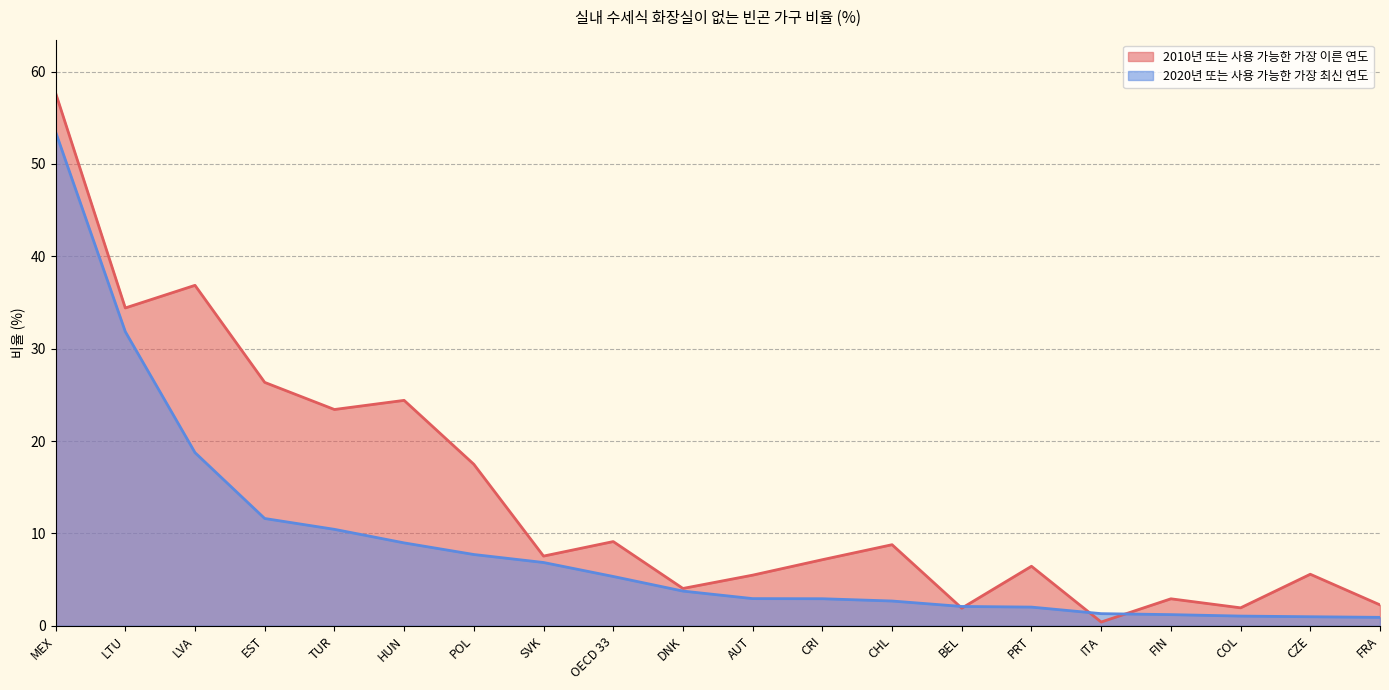

True or false: 2020년 또는 사용 가능한 가장 최신 연도 has a value of 13.1 at POL.

False